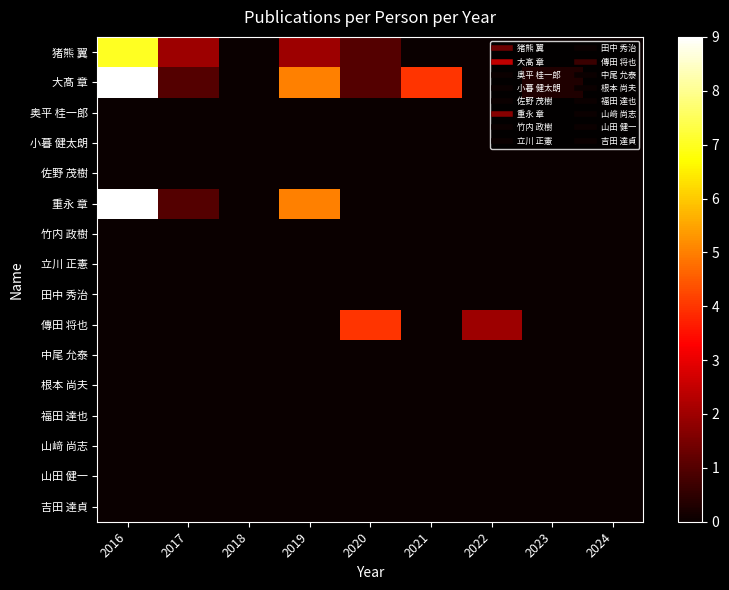

Which series has the widest spread of values?

大髙 章